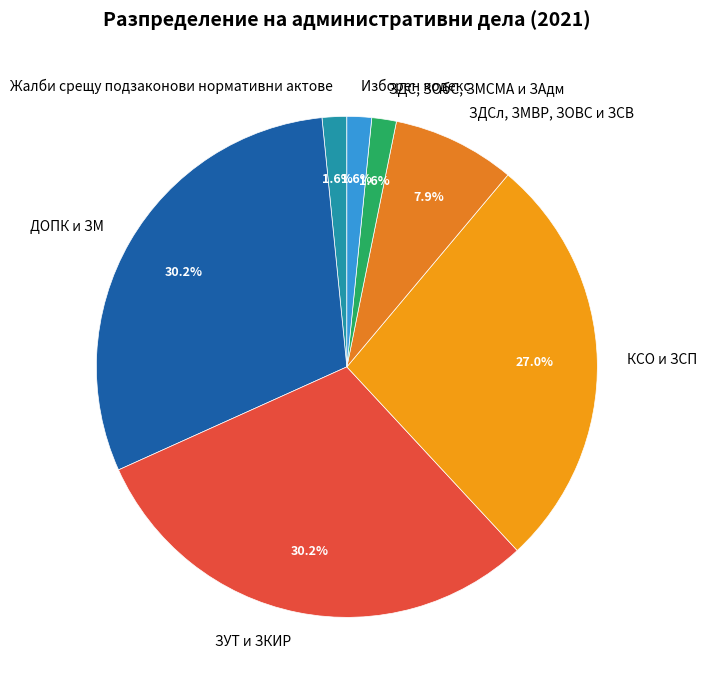

Does ДОПК и ЗМ account for over 50% of the chart?

No